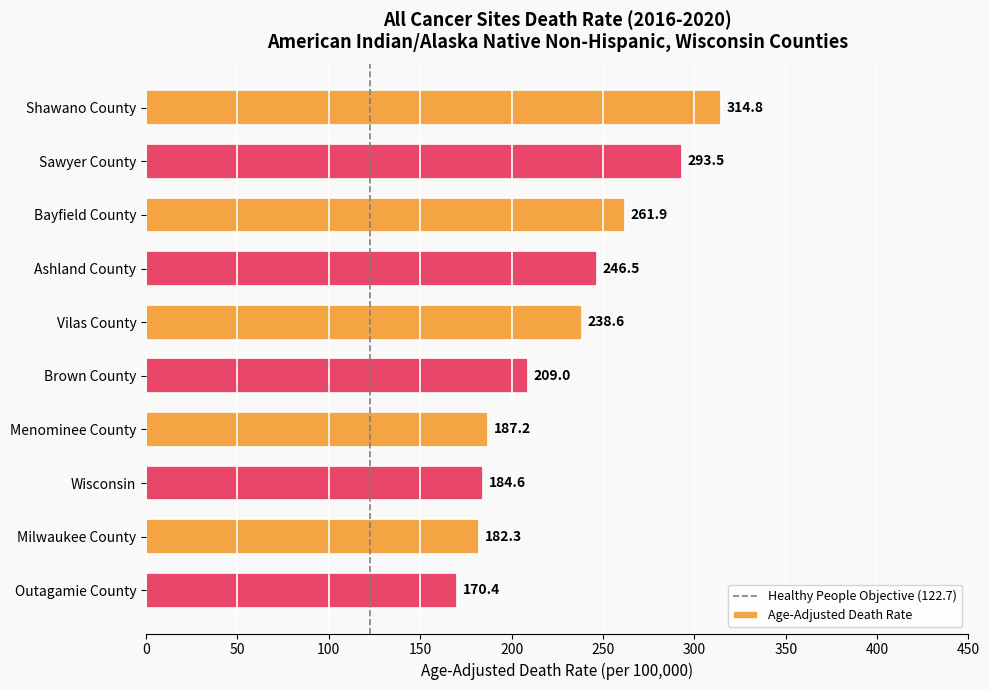

What is the change in value from Shawano County to Bayfield County?

-52.9